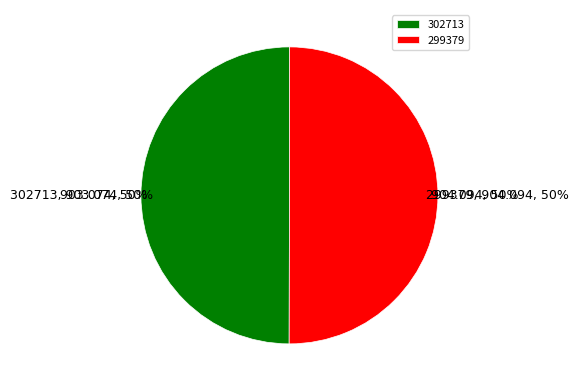

The 299379 slice represents 99% of the pie. True or false?

False